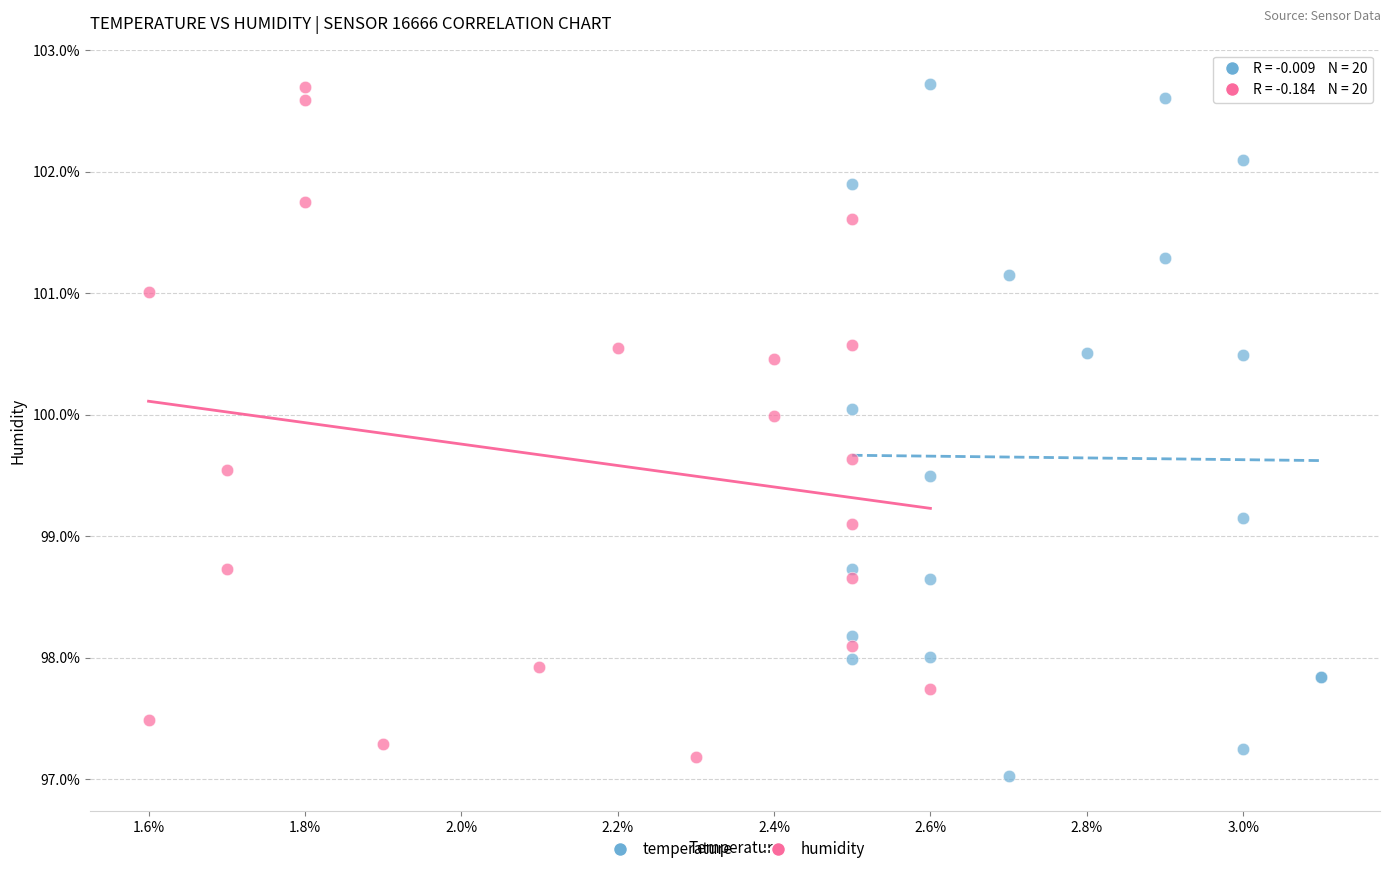

Which series has the largest Y range (max minus min)?

temperature